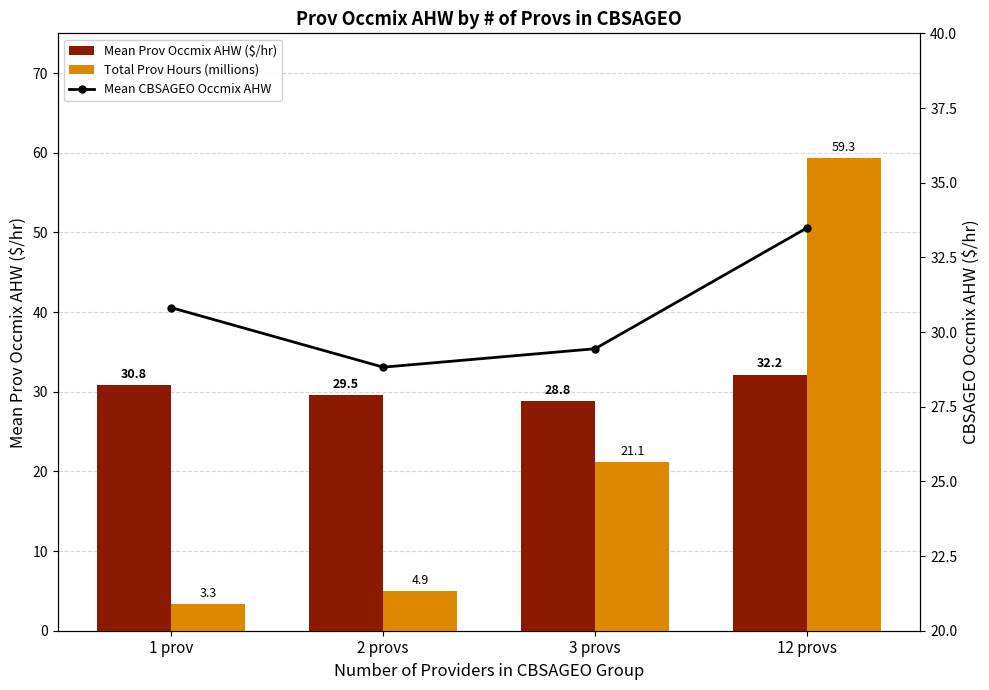

List the series in order of their peak value, highest first.

Total Prov Hours (millions), Mean CBSAGEO Occmix AHW, Mean Prov Occmix AHW ($/hr)